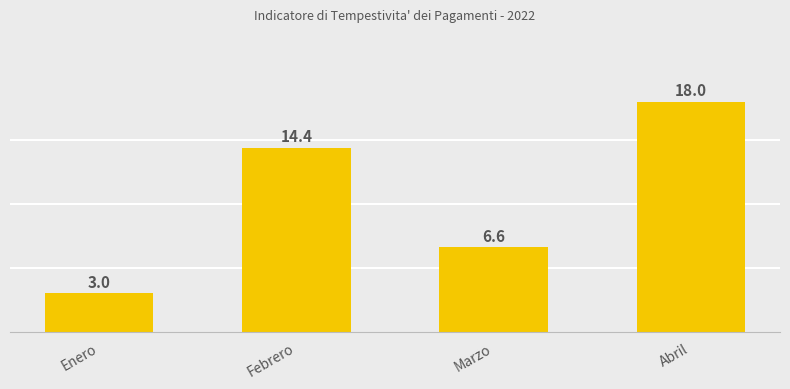

List the labels in order of value, largest first.

Abril, Febrero, Marzo, Enero